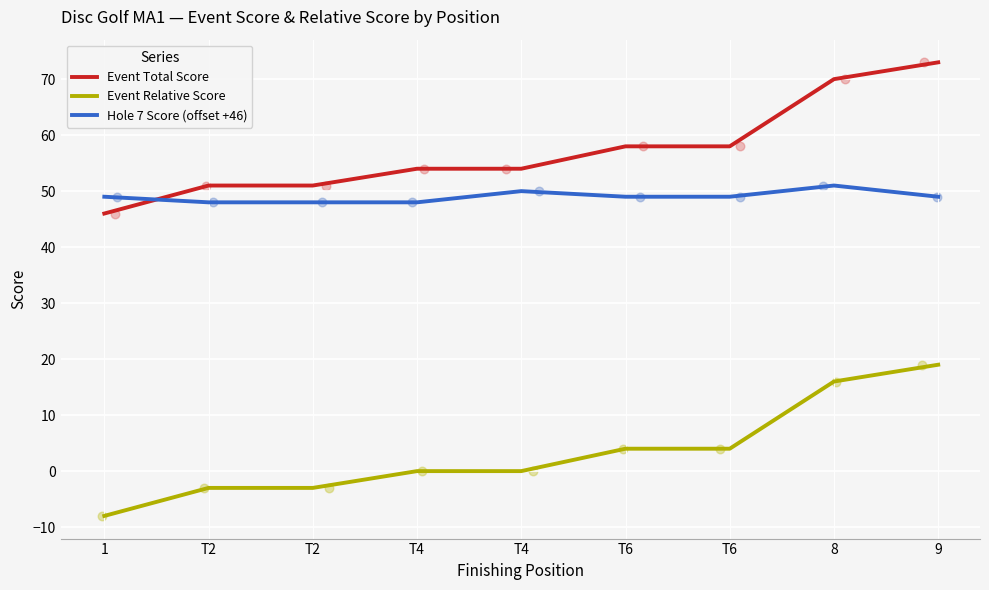

Which series reaches the minimum Y coordinate?

Event Relative Score